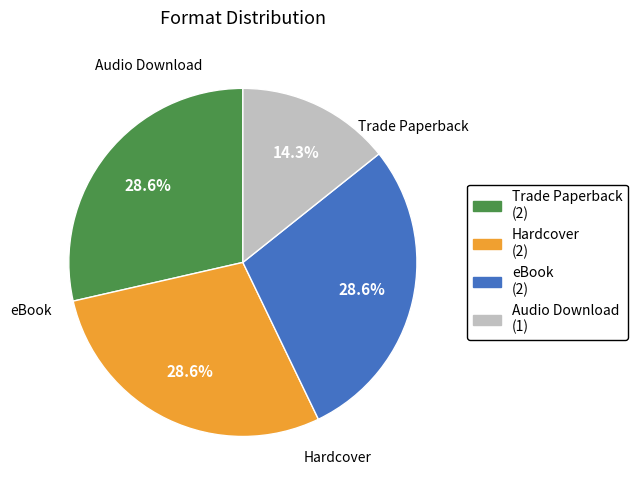

To the nearest percent, what is the combined percentage of Hardcover and Audio Download?

43%